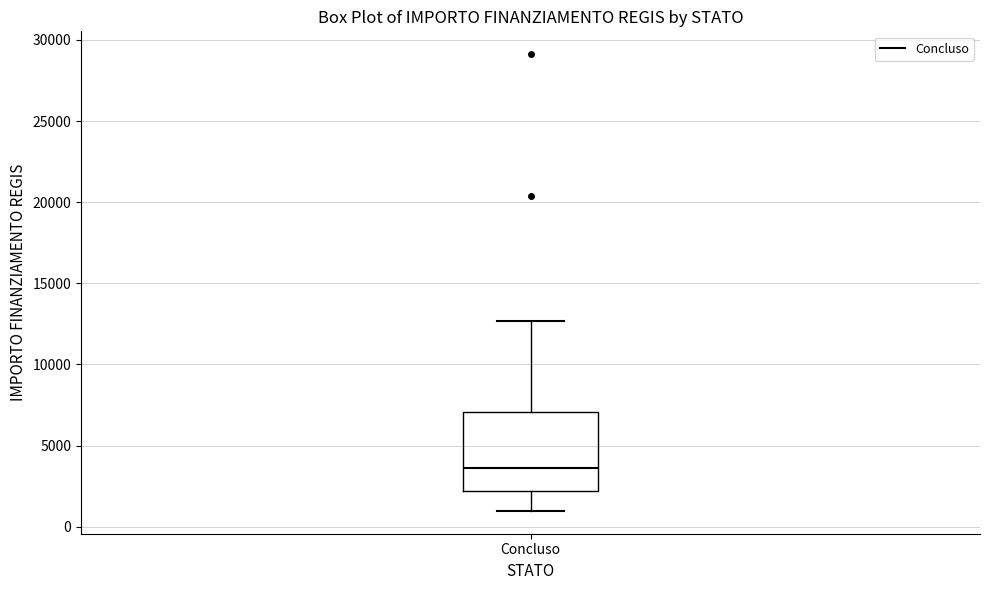

Read this box plot against the y-axis: the position of the median line, the range covered by the box, and the ends of both whiskers. The values are not printed on the chart, so give them approximately, as read against the axis.

median 3500, box 2000 to 7000, whiskers 1000 to 12500